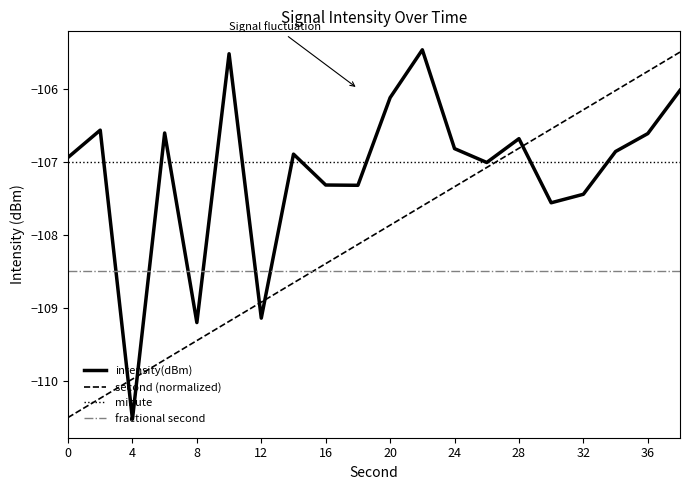

What is the minimum value shown in the chart?

-110.5